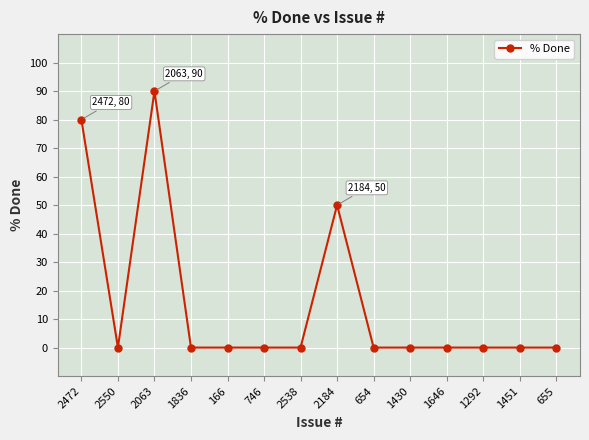

Reading left to right, extract all data points from this chart.

80	0	90	0	0	0	0	50	0	0	0	0	0	0